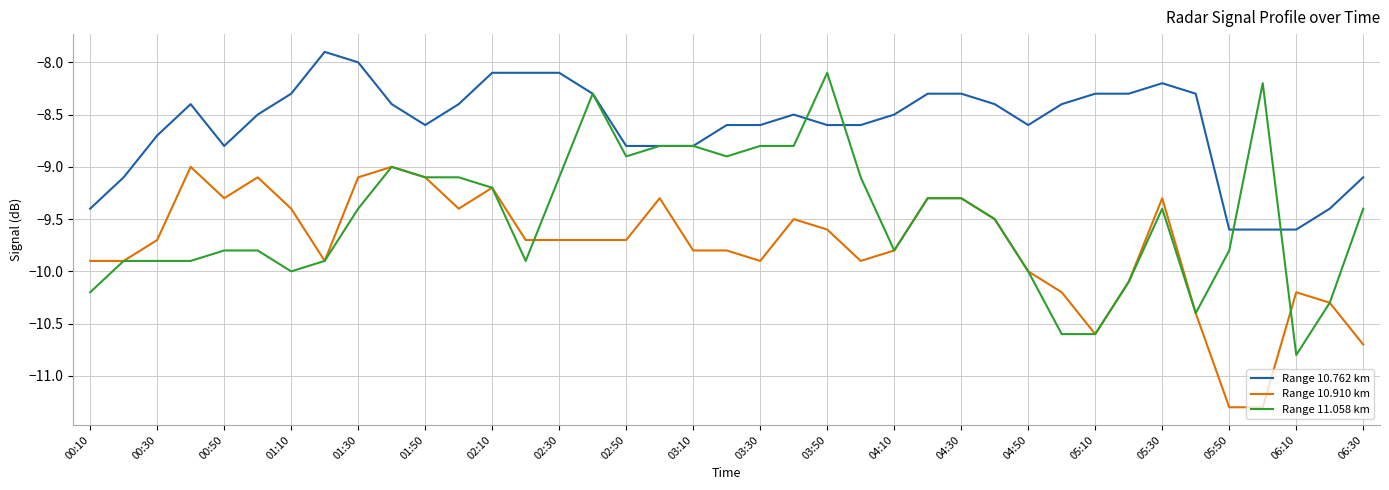

At how many categories does at least one series exceed -10?

39